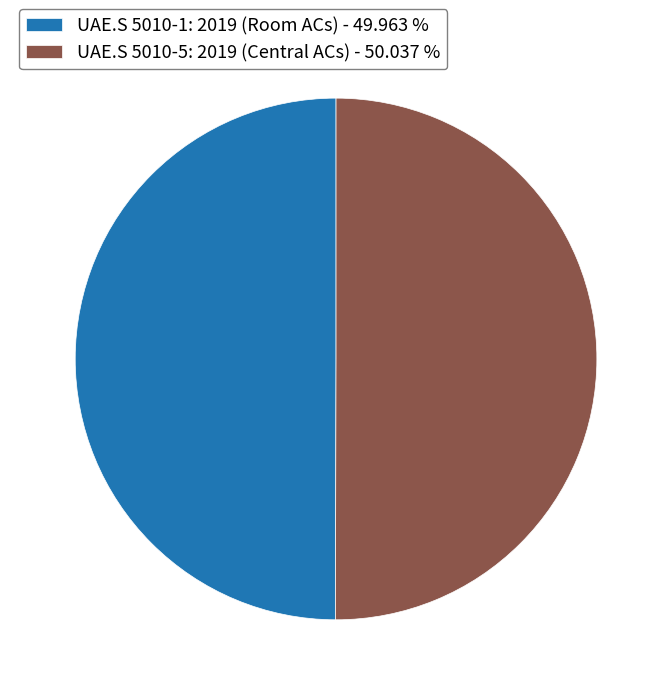

True or false: UAE.S 5010-1: 2019 (Room ACs) accounts for 38% of the total.

False